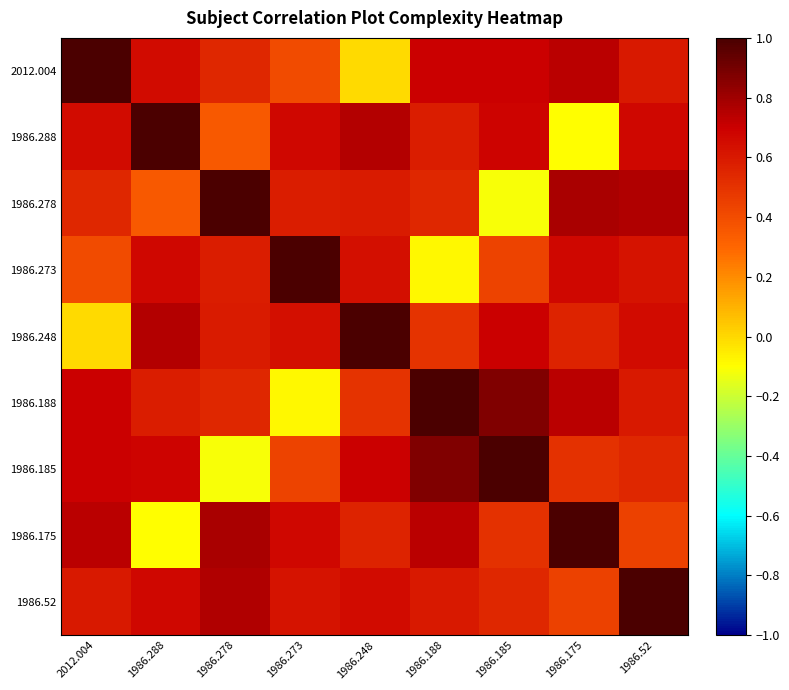

What is the total value across all series at 1986.248?

5.4